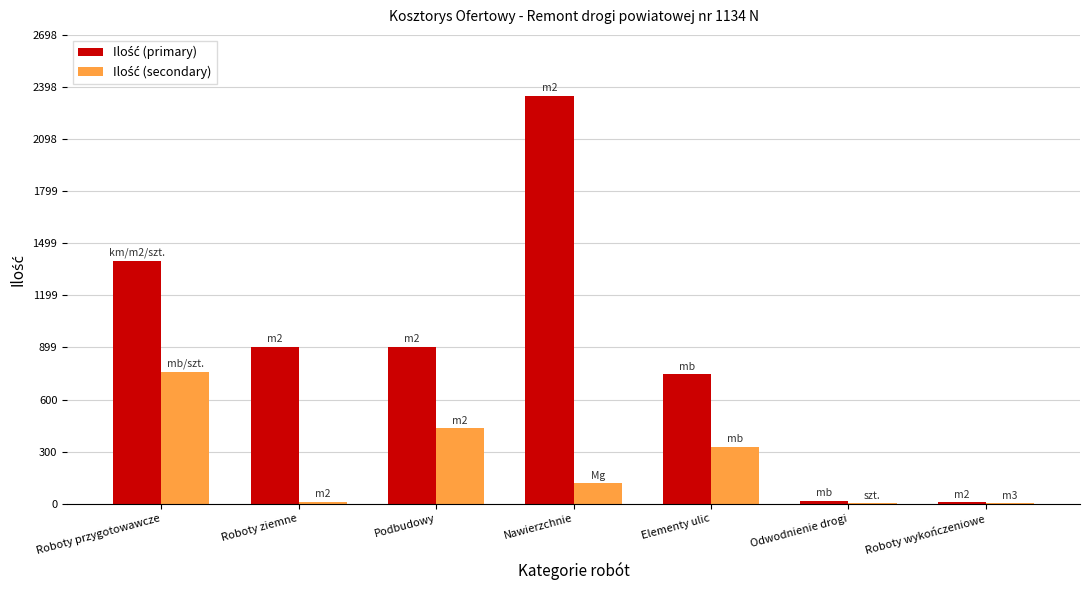

At which category is the sum across all series the highest?

Nawierzchnie